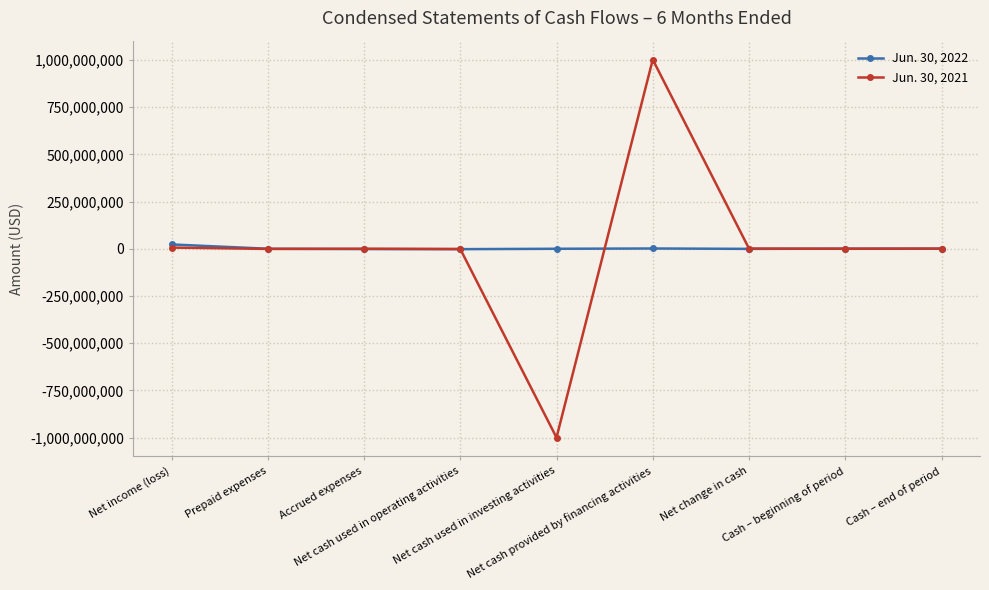

Is it true that Jun. 30, 2021 equals 1002219754 at Net cash provided by financing activities?

True